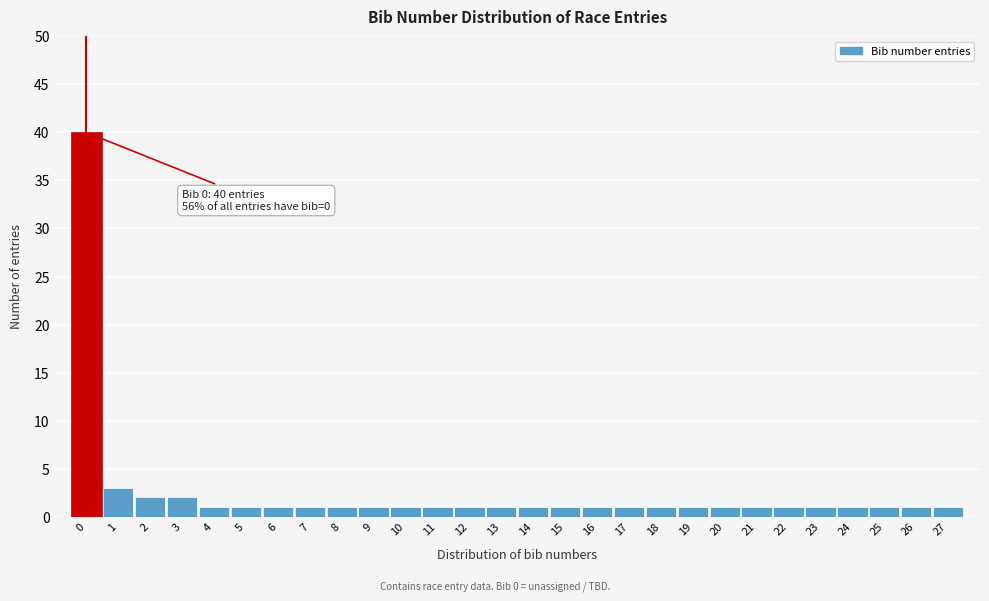

Over which range of the x-axis is the bar tallest?

-0.5 to 0.5